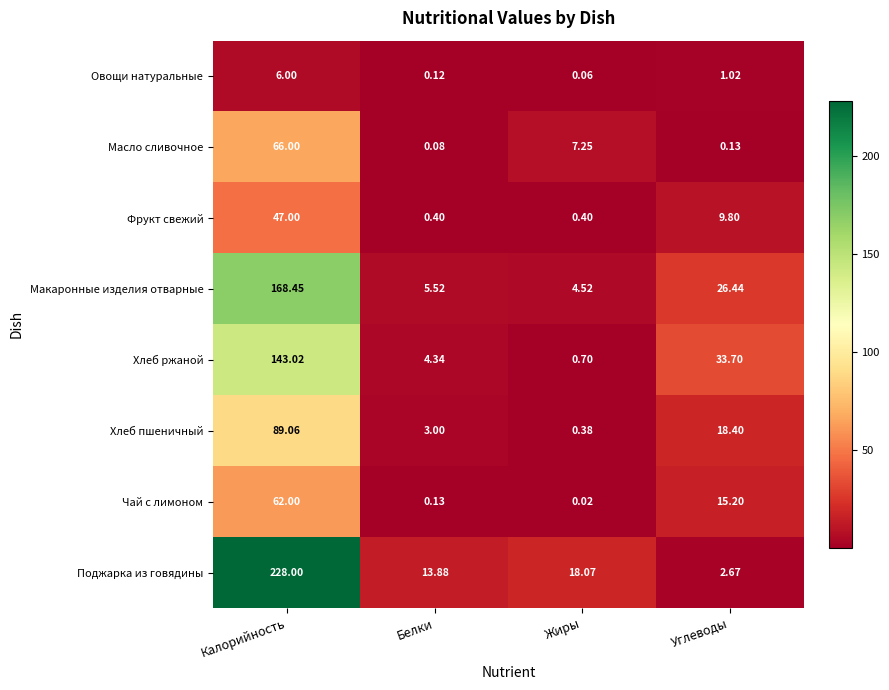

Rank the series by their maximum value, from highest to lowest.

Поджарка из говядины, Макаронные изделия отварные, Хлеб ржаной, Хлеб пшеничный, Масло сливочное, Чай с лимоном, Фрукт свежий, Овощи натуральные